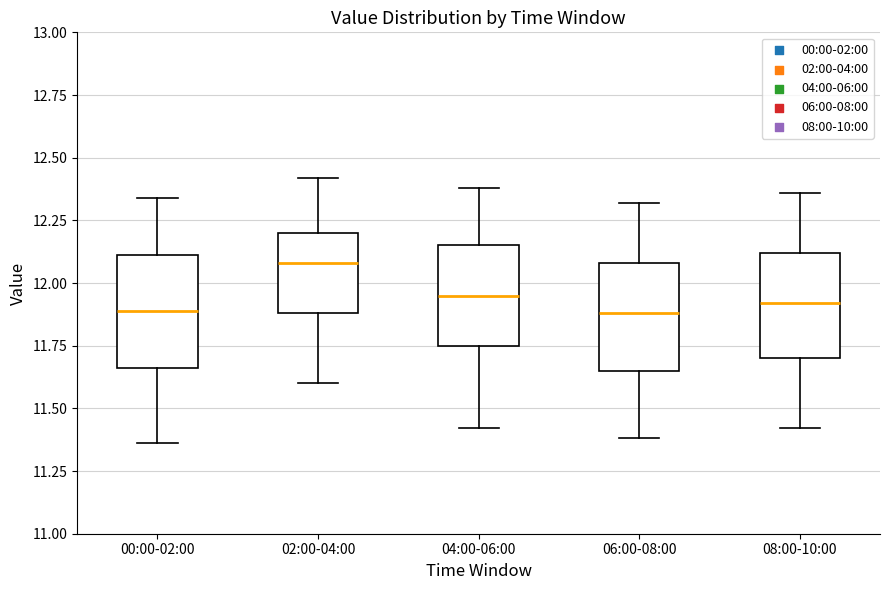

Reading left to right, read every box against the y-axis: the position of its median line, the range the box covers, and the ends of its whiskers. The values are not printed on the chart, so give them approximately, as read against the axis.

00:00-02:00: median 11.90, box 11.65 to 12.10, whiskers 11.35 to 12.35
02:00-04:00: median 12.10, box 11.90 to 12.20, whiskers 11.60 to 12.40
04:00-06:00: median 11.95, box 11.75 to 12.15, whiskers 11.40 to 12.40
06:00-08:00: median 11.90, box 11.65 to 12.10, whiskers 11.40 to 12.30
08:00-10:00: median 11.90, box 11.70 to 12.10, whiskers 11.40 to 12.35